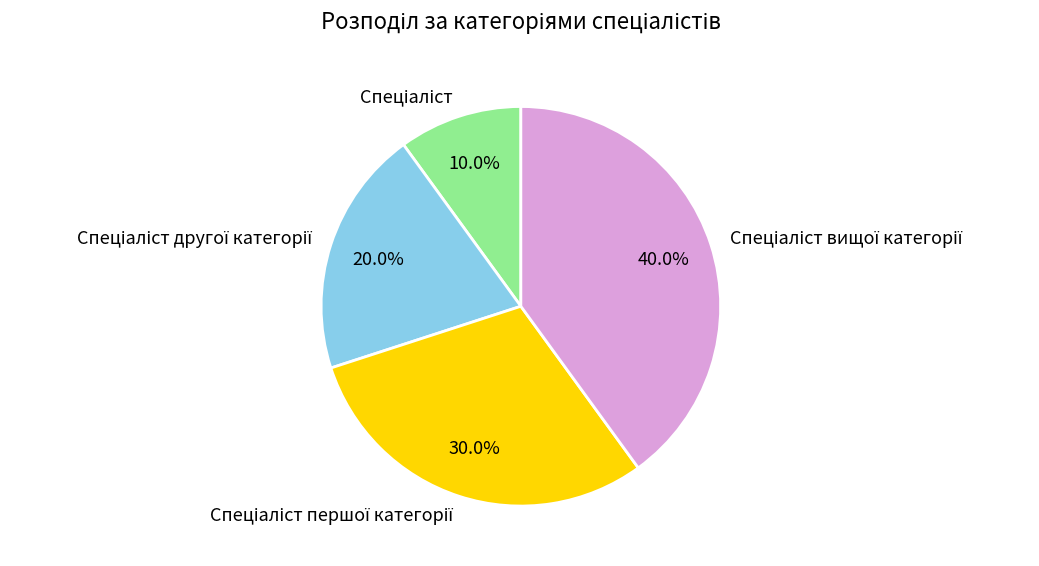

Does any single category account for the majority?

No